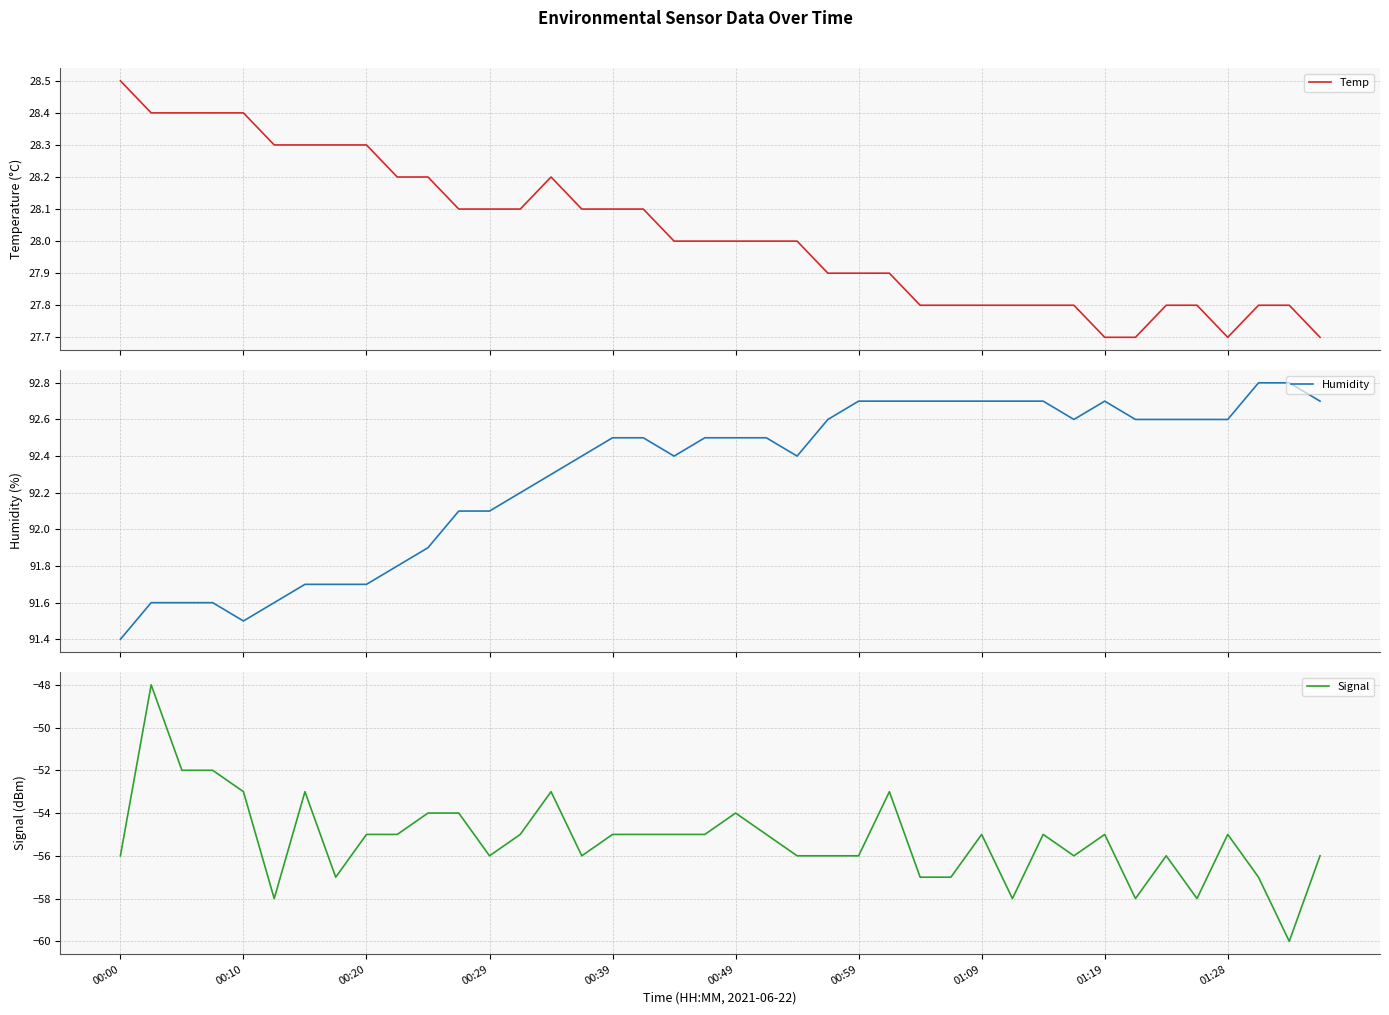

Between 10 and 11, which is larger?

10